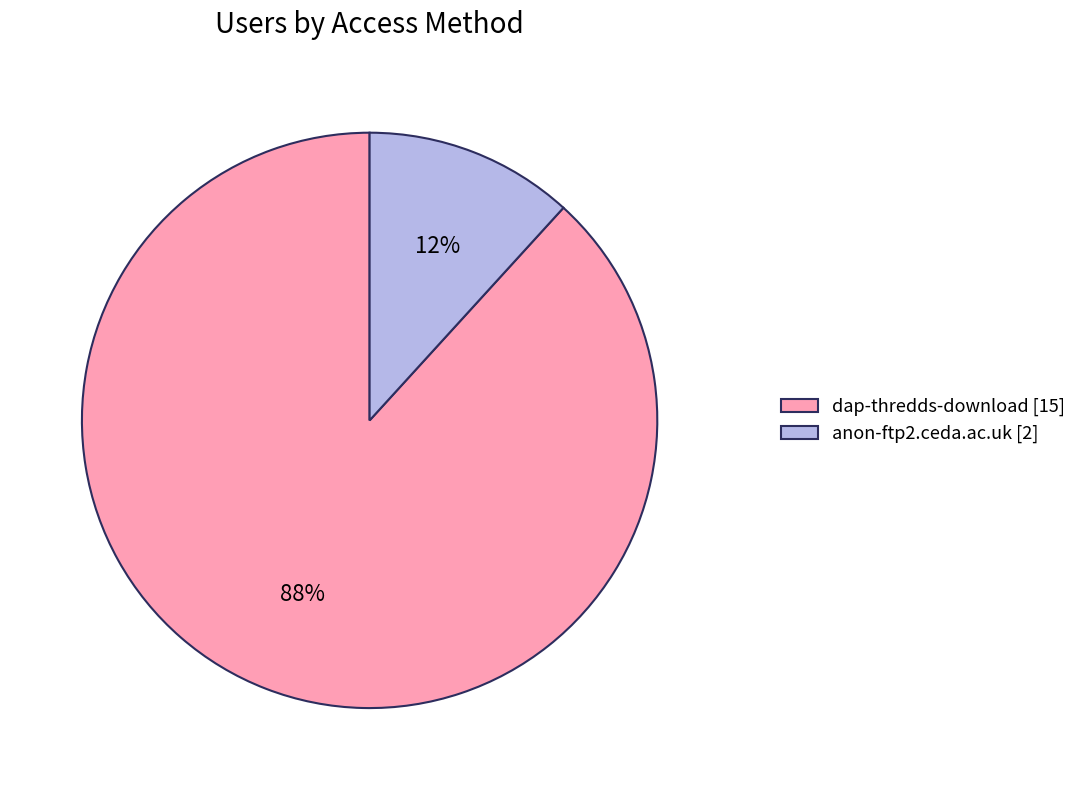

The dap-thredds-download slice represents 99% of the pie. True or false?

False